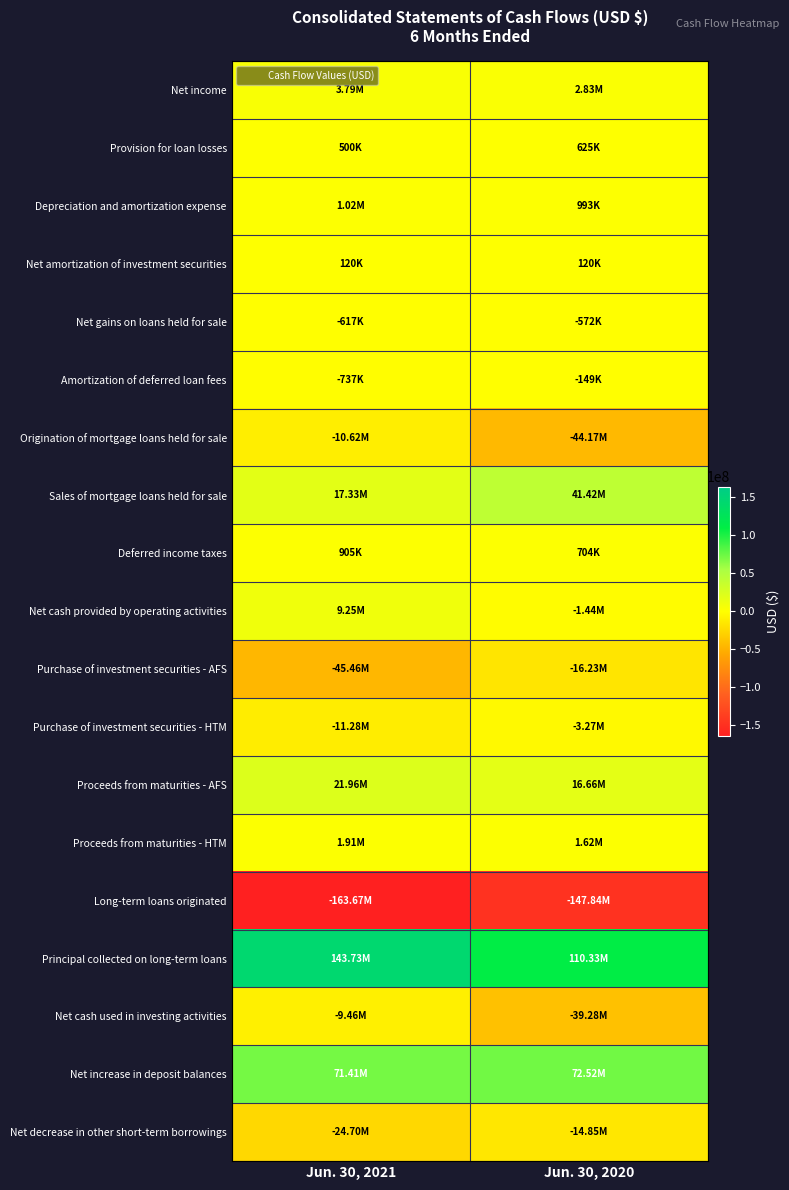

At which category does the chart reach its minimum across all series?

Jun. 30, 2021